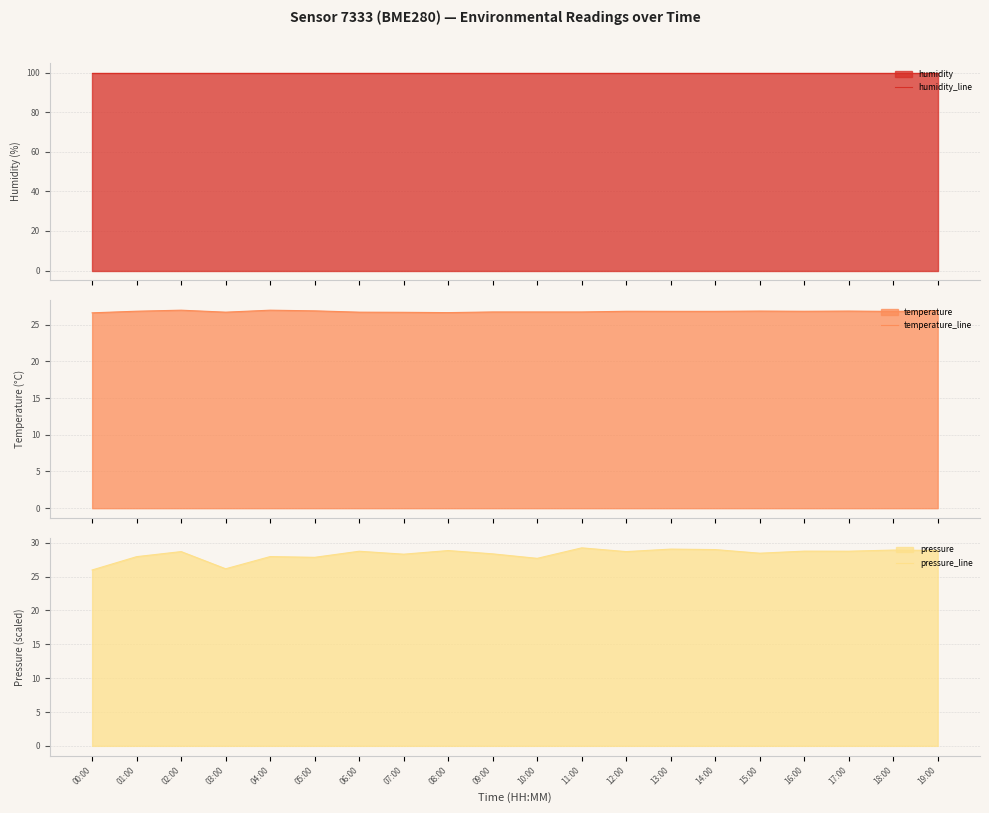

Is it true that temperature_line equals 26.8 at 16:00?

True